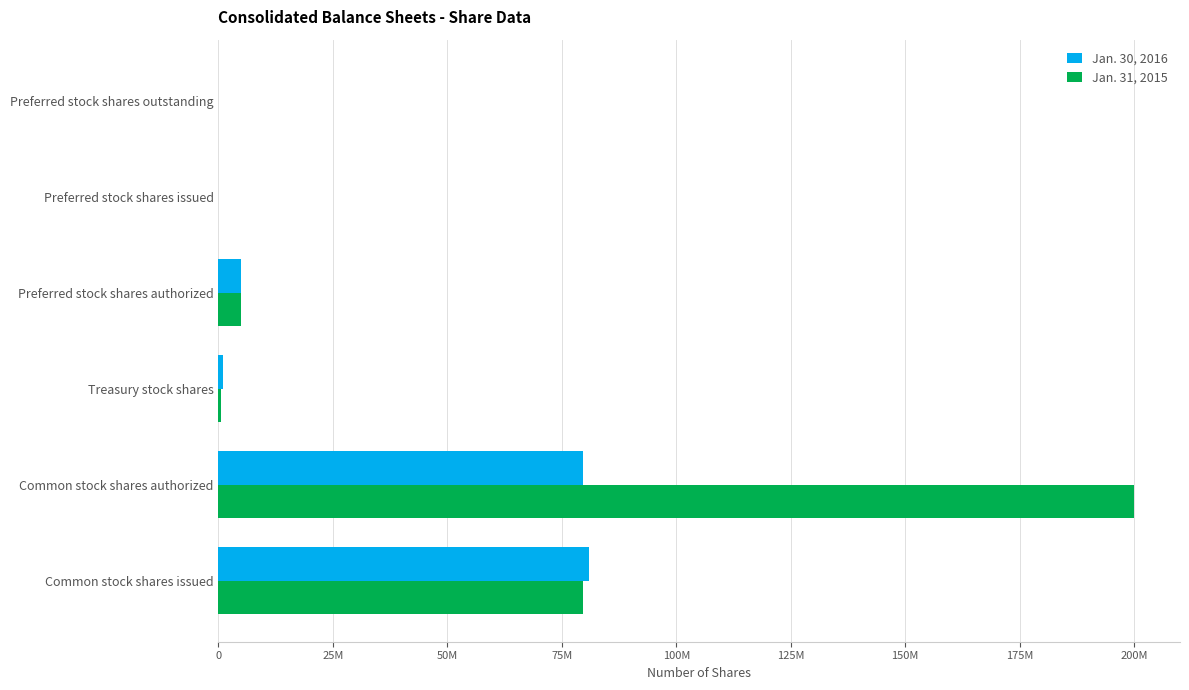

What are all the series names shown in the legend?

Jan. 30, 2016, Jan. 31, 2015